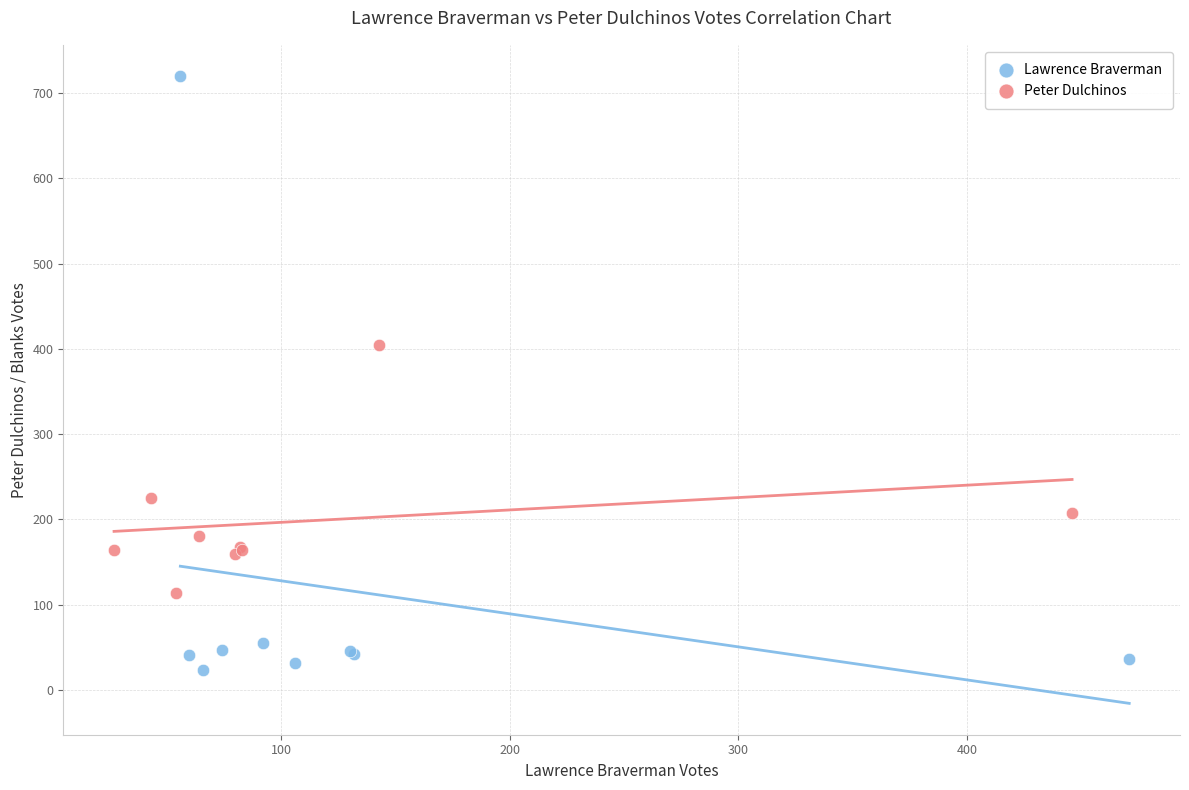

Which series has the widest spread of Y values?

Lawrence Braverman